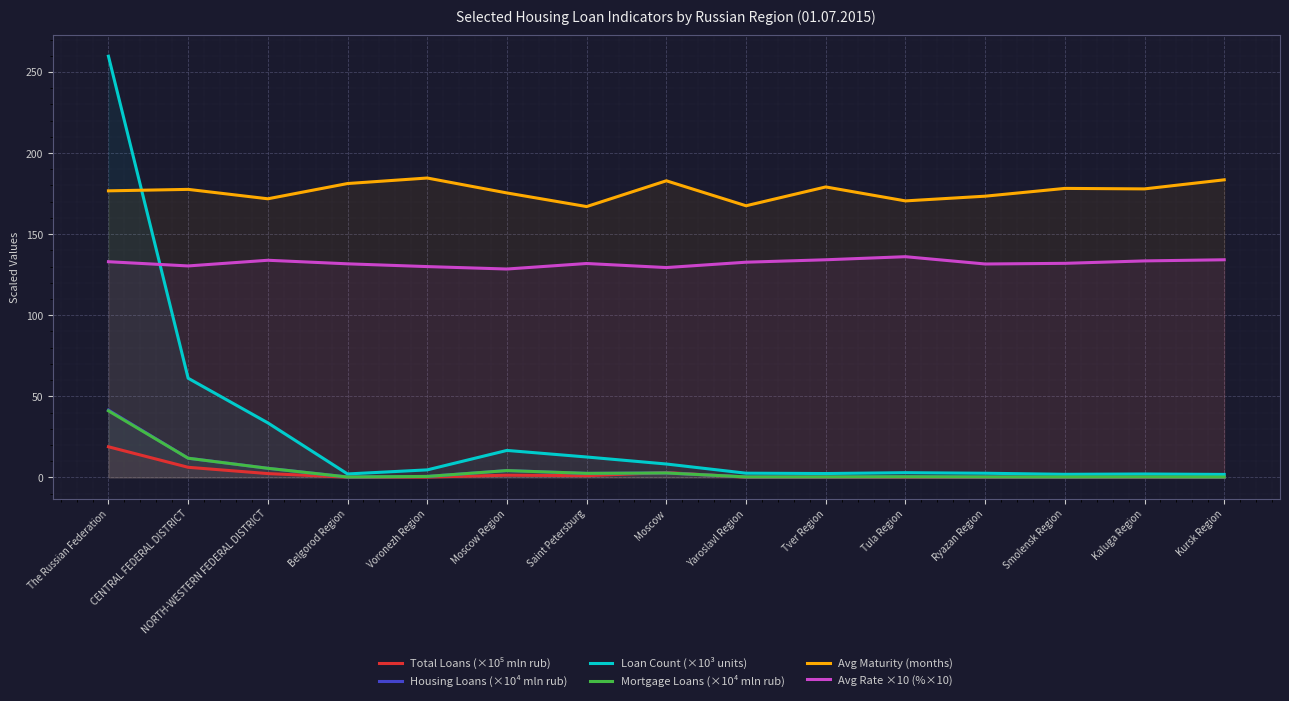

How many data points in Loan Count (×10³ units) are less than 2?

2